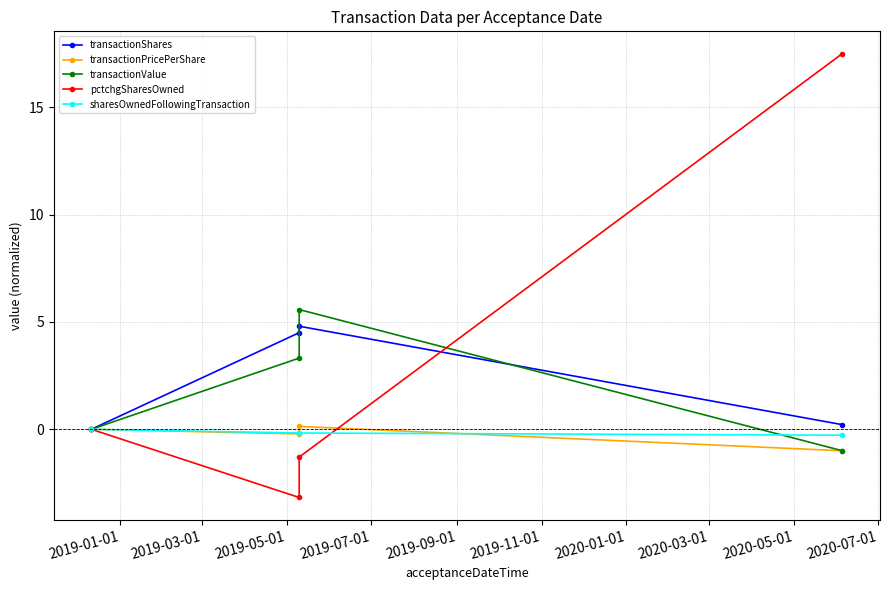

The value of pctchgSharesOwned at 2019-07-01 is 29.8. True or false?

False